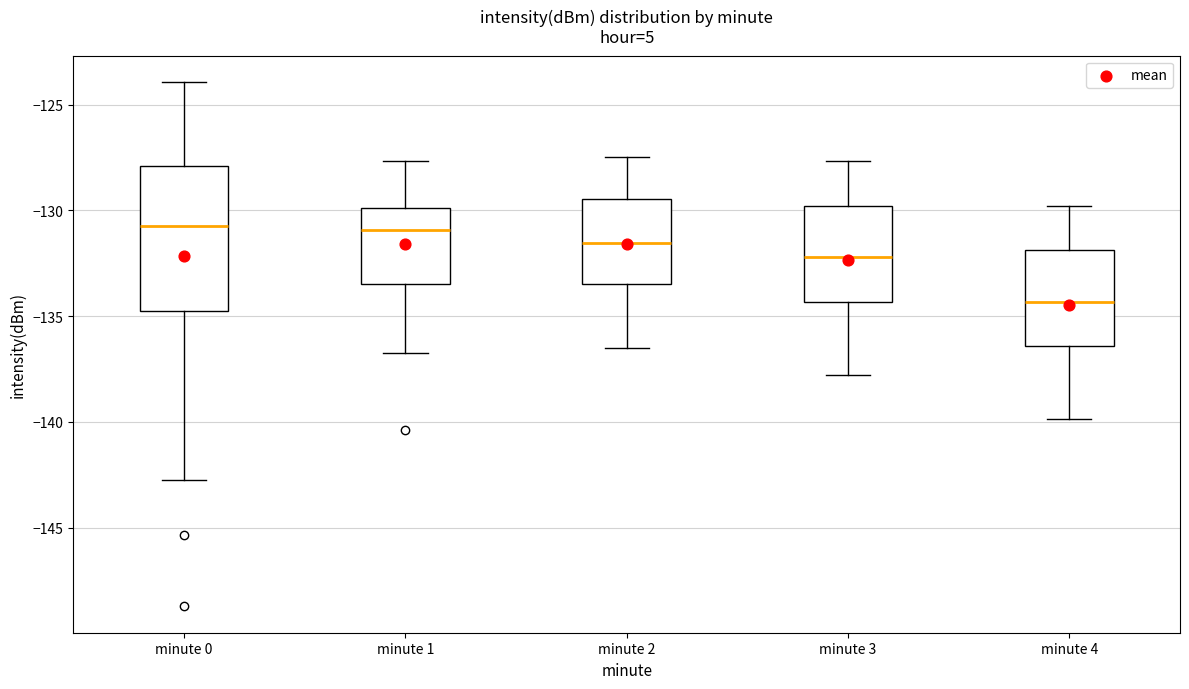

Reading left to right, read every box against the y-axis: the position of its median line, the range the box covers, and the ends of its whiskers. The values are not printed on the chart, so give them approximately, as read against the axis.

minute 0: median -131.0, box -135.0 to -128.0, whiskers -143.0 to -124.0
minute 1: median -131.0, box -133.5 to -130.0, whiskers -137.0 to -127.5
minute 2: median -131.5, box -133.5 to -129.5, whiskers -136.5 to -127.5
minute 3: median -132.0, box -134.5 to -130.0, whiskers -138.0 to -127.5
minute 4: median -134.5, box -136.5 to -132.0, whiskers -140.0 to -130.0